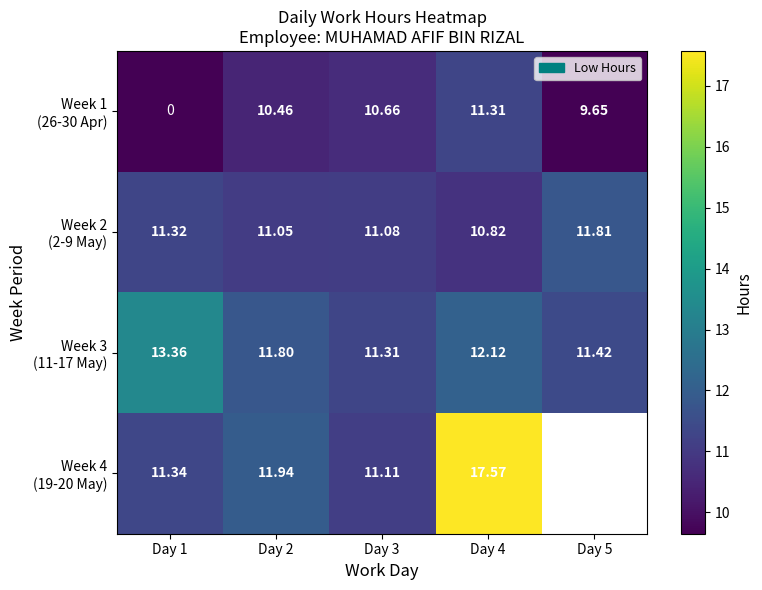

List the labels in order of Week 4 (19-20 May) value, smallest first.

Day 3, Day 1, Day 2, Day 4, Day 5